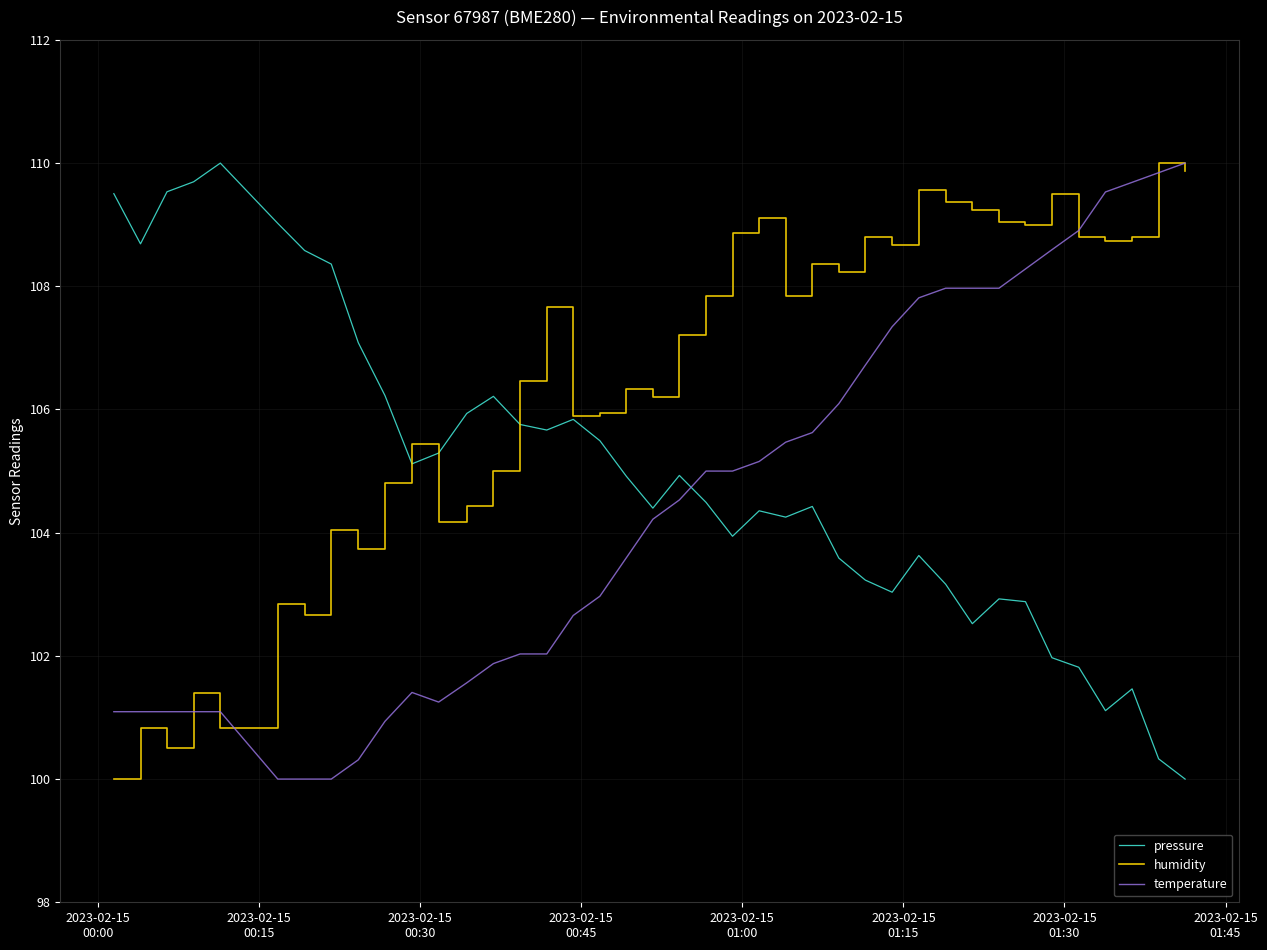

What is the lowest value of the pressure series?

100.0